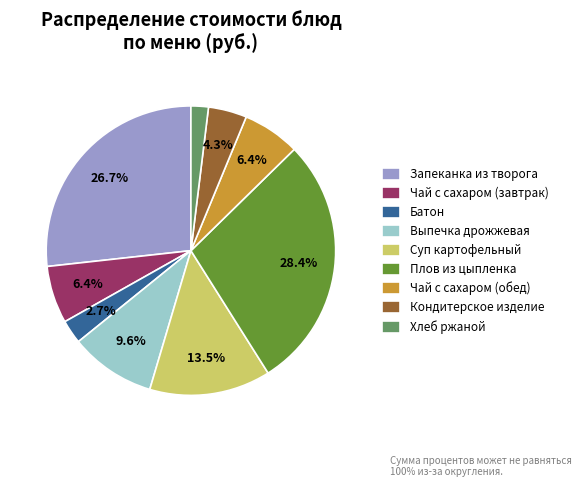

Do Кондитерское изделие and Суп картофельный together represent more than half of the pie?

No